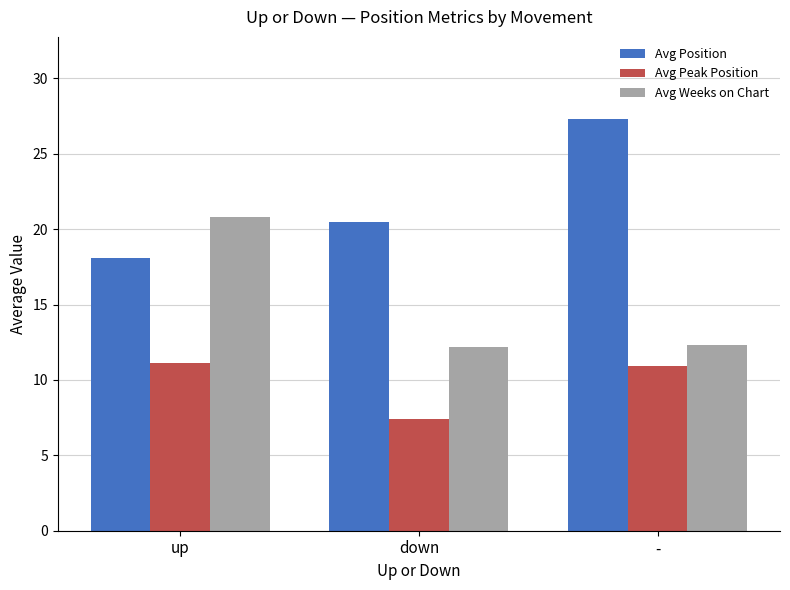

At how many categories does at least one series exceed 8?

3